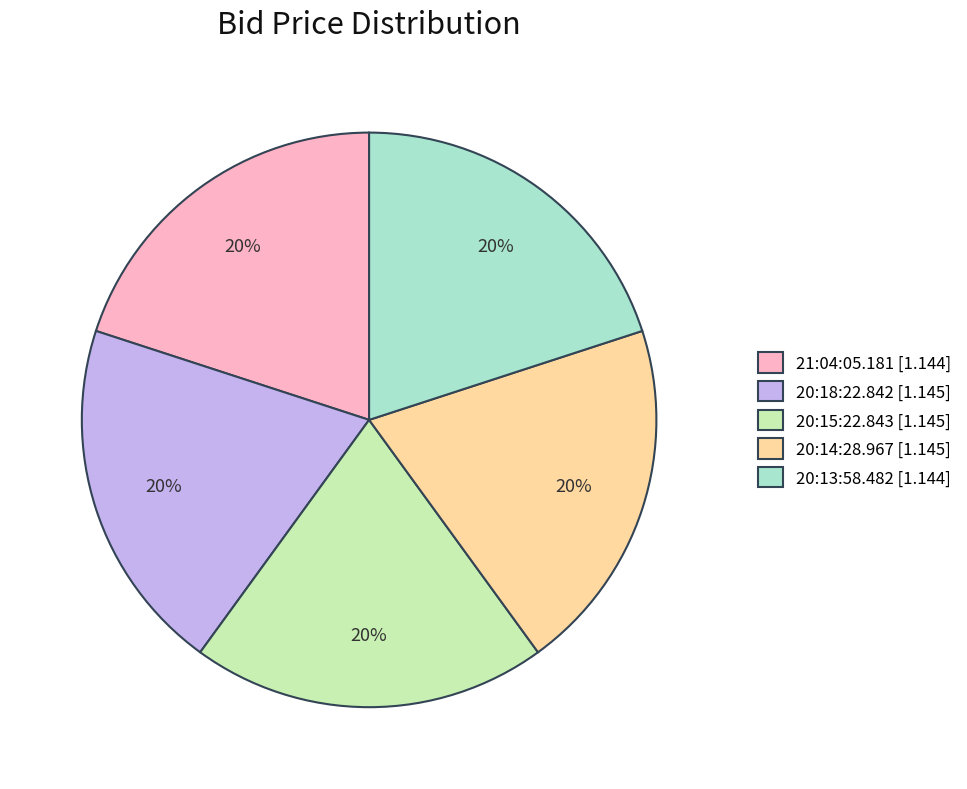

Does 20:18:22.842 [1.145] account for over 50% of the chart?

No